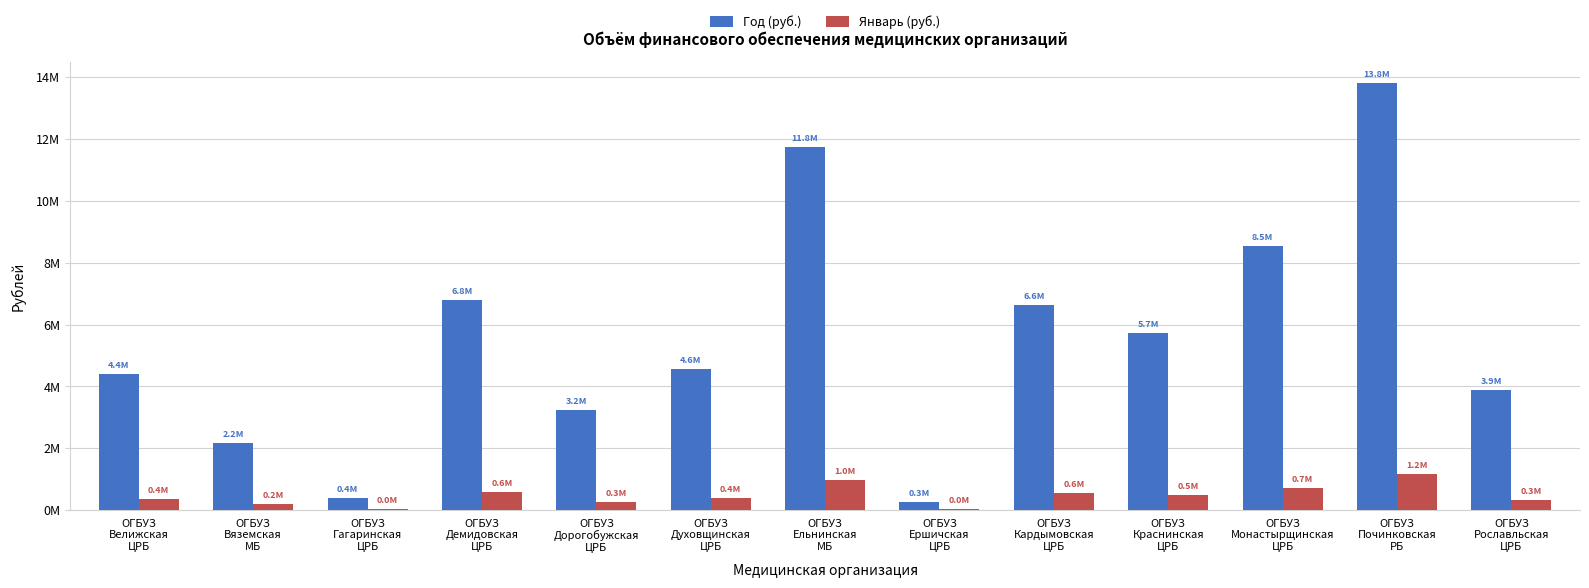

Reading left to right, list all the values displayed in this chart.

Год (руб.): ОГБУЗ
Велижская
ЦРБ=4409922.9	ОГБУЗ
Вяземская
МБ=2172365.5	ОГБУЗ
Гагаринская
ЦРБ=377264.2	ОГБУЗ
Демидовская
ЦРБ=6801822.9	ОГБУЗ
Дорогобужская
ЦРБ=3229815.8	ОГБУЗ
Духовщинская
ЦРБ=4552089.7	ОГБУЗ
Ельнинская
МБ=11753452.4	ОГБУЗ
Ершичская
ЦРБ=267633.5	ОГБУЗ
Кардымовская
ЦРБ=6620685.6	ОГБУЗ
Краснинская
ЦРБ=5738726.1	ОГБУЗ
Монастырщинская
ЦРБ=8535734.4	ОГБУЗ
Починковская
РБ=13809112.0	ОГБУЗ
Рославльская
ЦРБ=3874319.6
Январь (руб.): ОГБУЗ
Велижская
ЦРБ=367493.6	ОГБУЗ
Вяземская
МБ=181030.5	ОГБУЗ
Гагаринская
ЦРБ=31438.7	ОГБУЗ
Демидовская
ЦРБ=566818.6	ОГБУЗ
Дорогобужская
ЦРБ=269151.3	ОГБУЗ
Духовщинская
ЦРБ=379340.8	ОГБУЗ
Ельнинская
МБ=979454.4	ОГБУЗ
Ершичская
ЦРБ=22302.8	ОГБУЗ
Кардымовская
ЦРБ=551723.8	ОГБУЗ
Краснинская
ЦРБ=478227.2	ОГБУЗ
Монастырщинская
ЦРБ=711311.2	ОГБУЗ
Починковская
РБ=1150759.3	ОГБУЗ
Рославльская
ЦРБ=322860.0